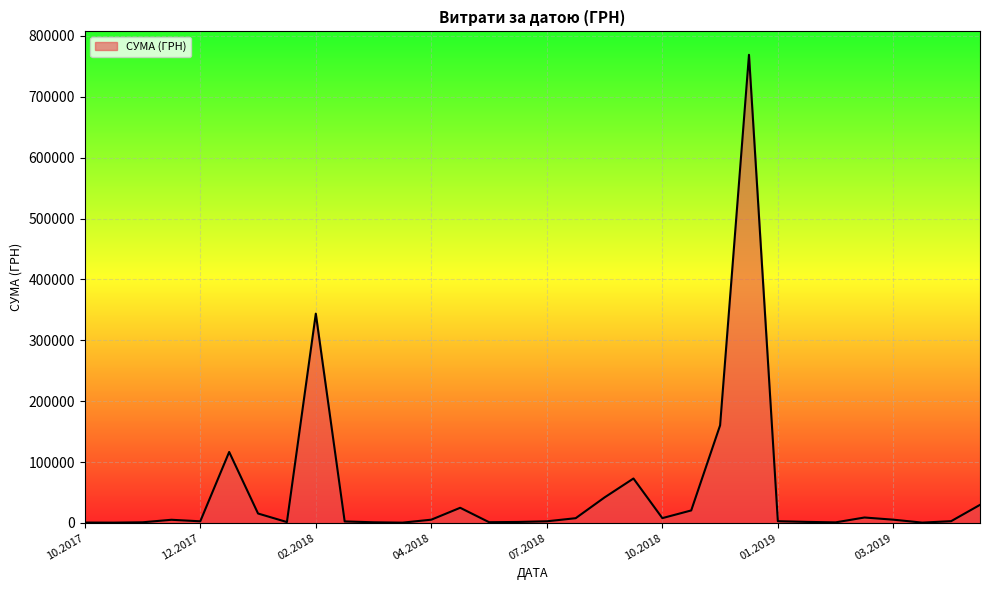

What is the difference between the maximum and minimum values?

768521.2